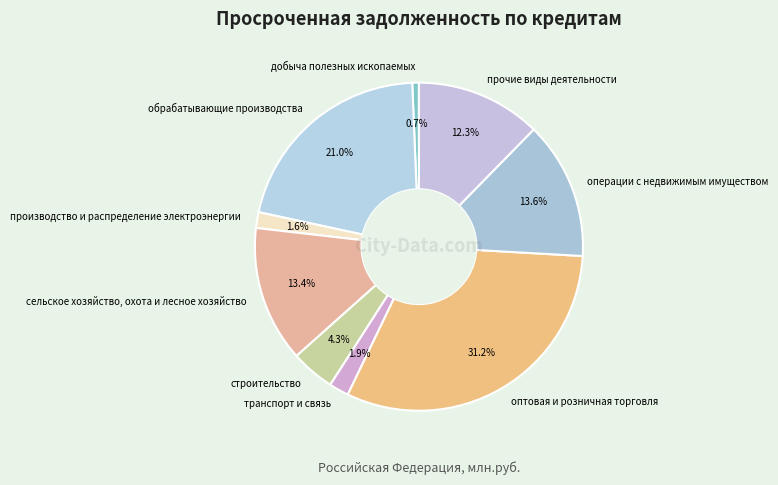

What percentage is the обрабатывающие производства slice, to the nearest percent?

21%